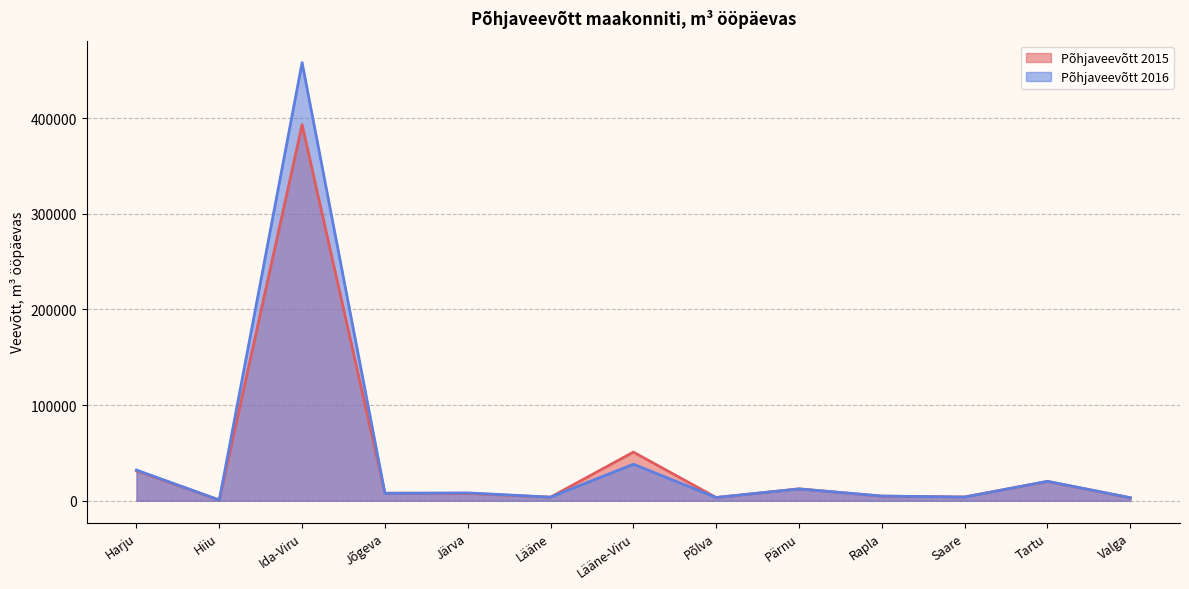

How many data points in Põhjaveevõtt 2015 are less than 7645?

6